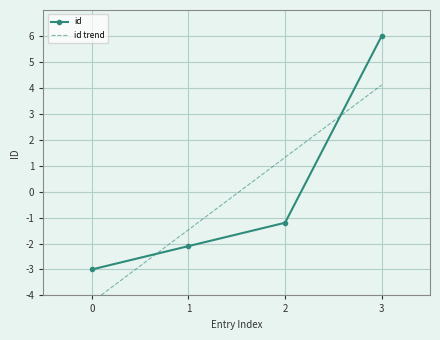

How many lines are shown in the chart?

2